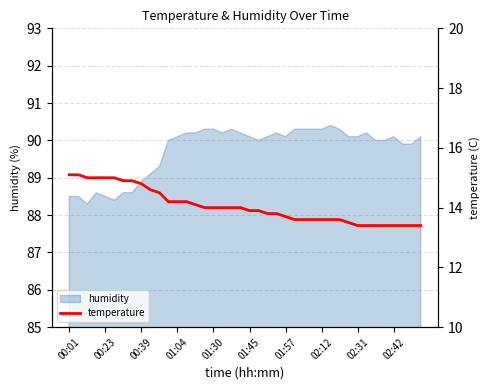

The humidity series shows 88.5 at 00:23. True or false?

True